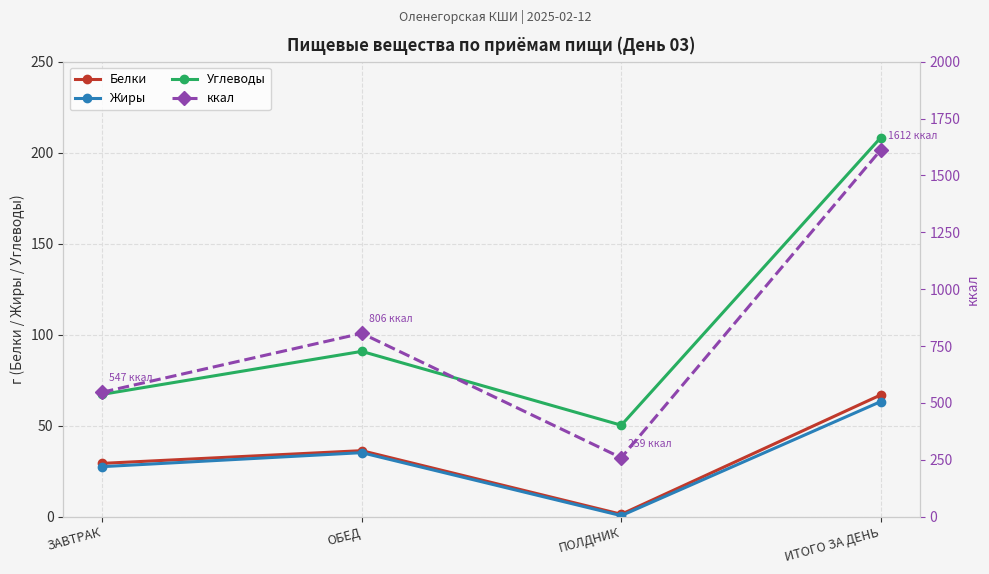

In Жиры, how many points are higher than both neighbors (excluding endpoints)?

1